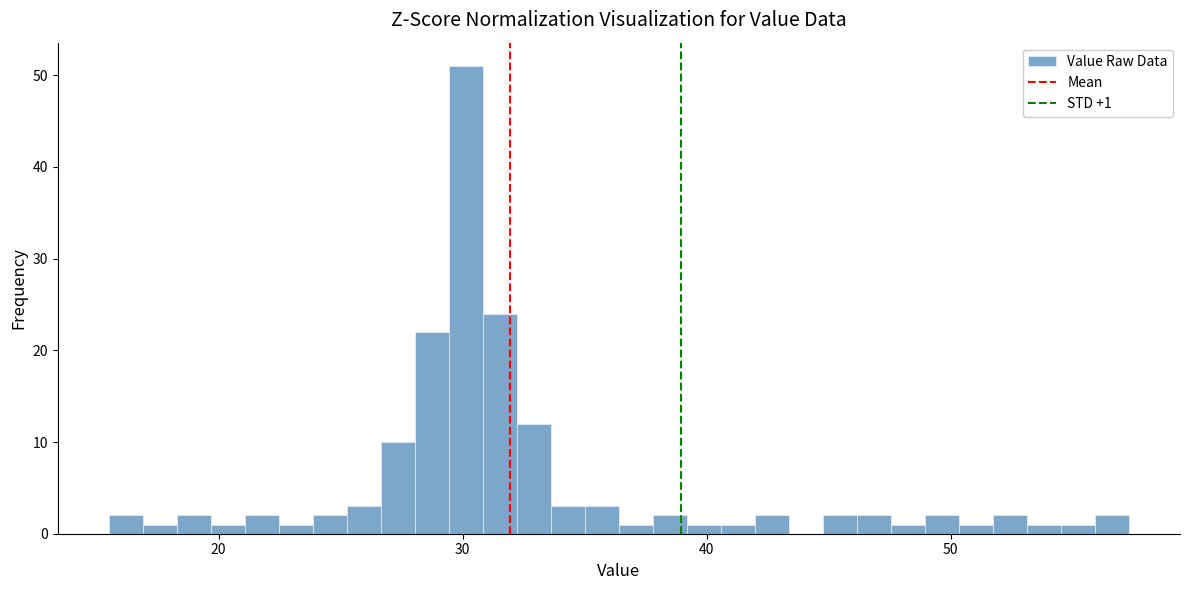

Around what value on the x-axis is the tallest bar? Give the approximate position of its centre, as read against the axis.

30